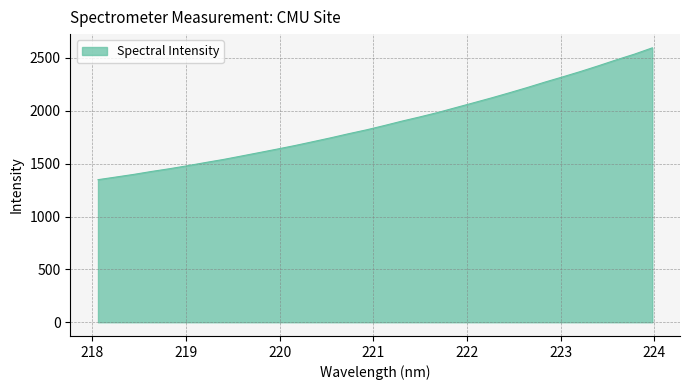

Reading left to right, what are all the values shown in this chart?

1348.6	1373.4	1398.6	1426.5	1452.3	1480.6	1510.6	1539.6	1571.8	1604.5	1637.5	1671.3	1707.6	1744.3	1783.0	1819.8	1860.5	1902.9	1942.6	1984.2	2030.3	2076.0	2122.2	2170.4	2220.2	2272.1	2321.8	2372.7	2426.7	2482.7	2536.0	2595.6